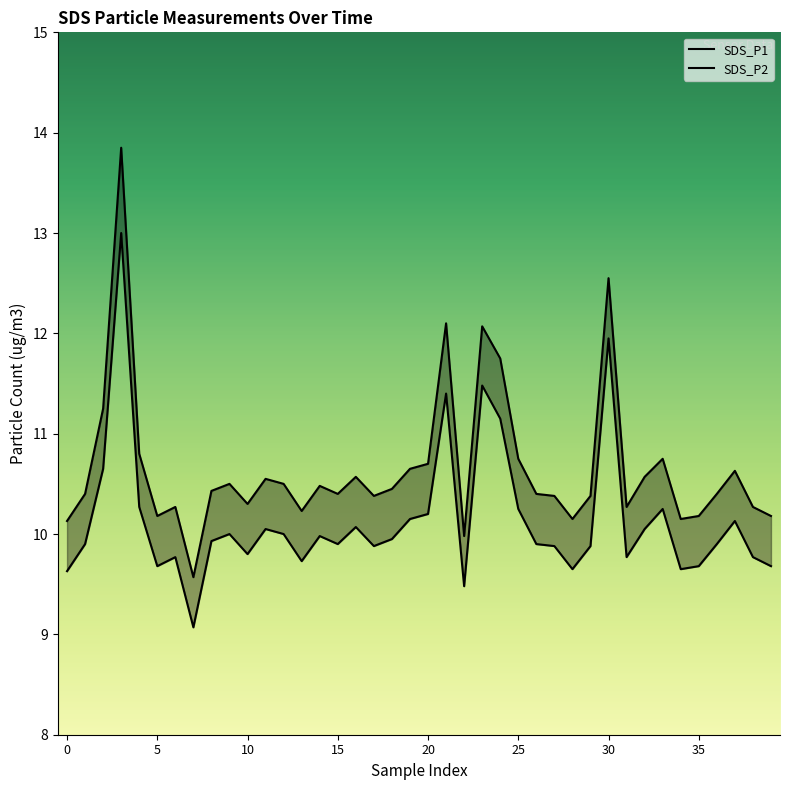

True or false: SDS_P1 and SDS_P2 intersect in this chart.

False